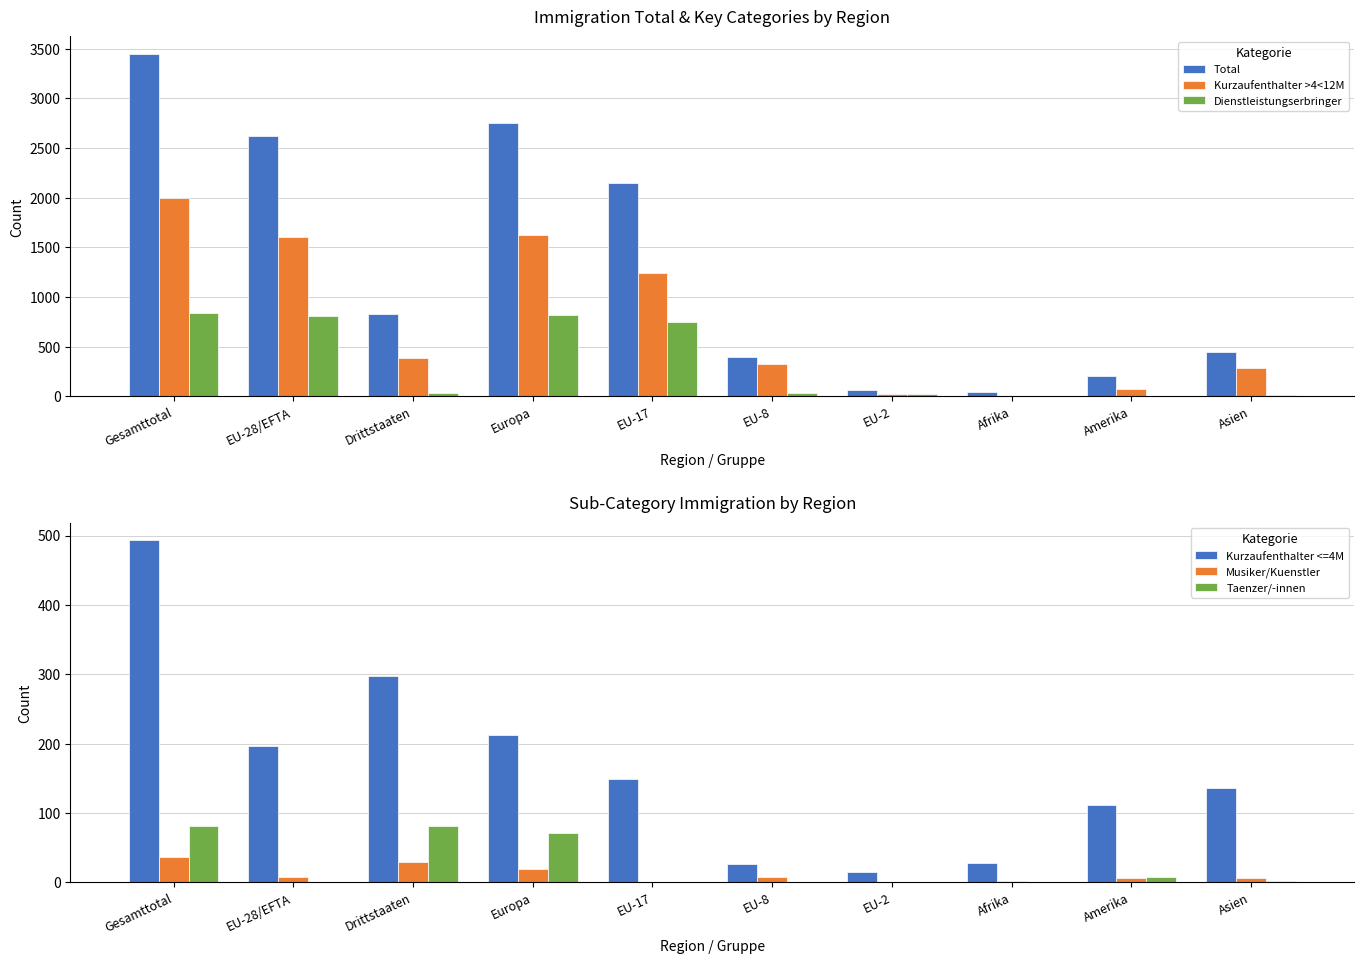

What is the difference between the maximum and second lowest values in the Kurzaufenthalter <=4M series?

467